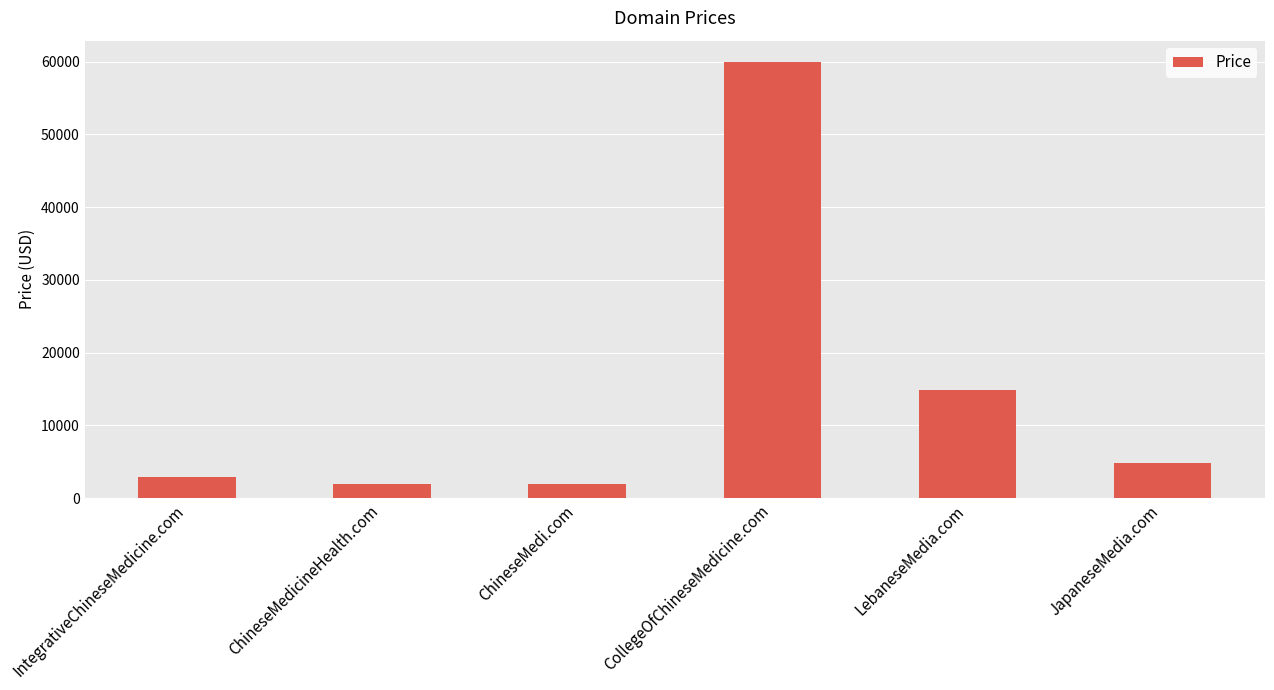

Reading left to right, extract all data points from this chart.

IntegrativeChineseMedicine.com=2888	ChineseMedicineHealth.com=1888	ChineseMedi.com=1888	CollegeOfChineseMedicine.com=59888	LebaneseMedia.com=14888	JapaneseMedia.com=4888